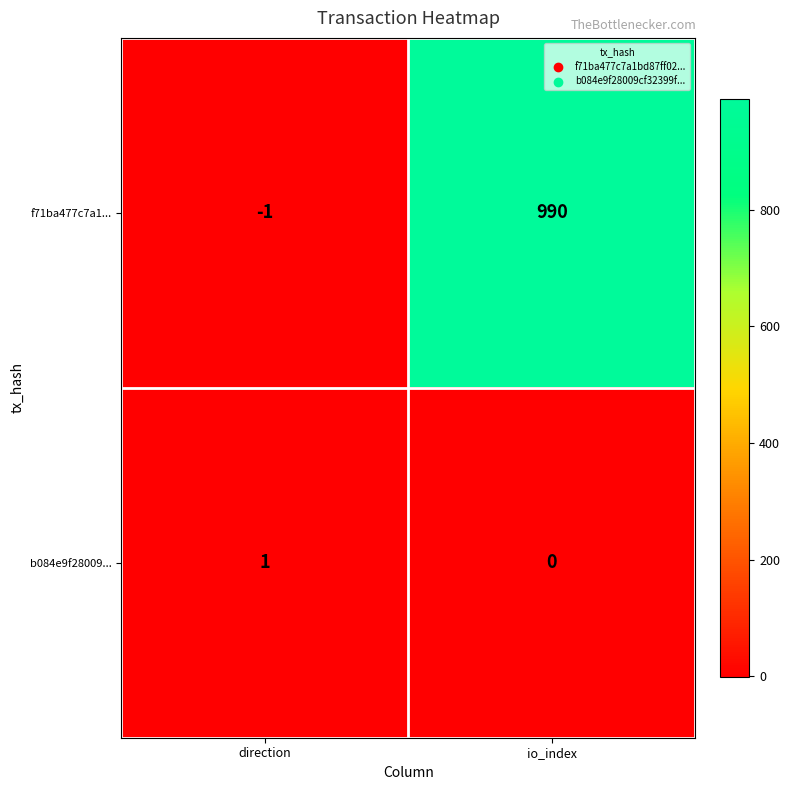

Where is b084e9f28009... nearest to the value 0?

io_index